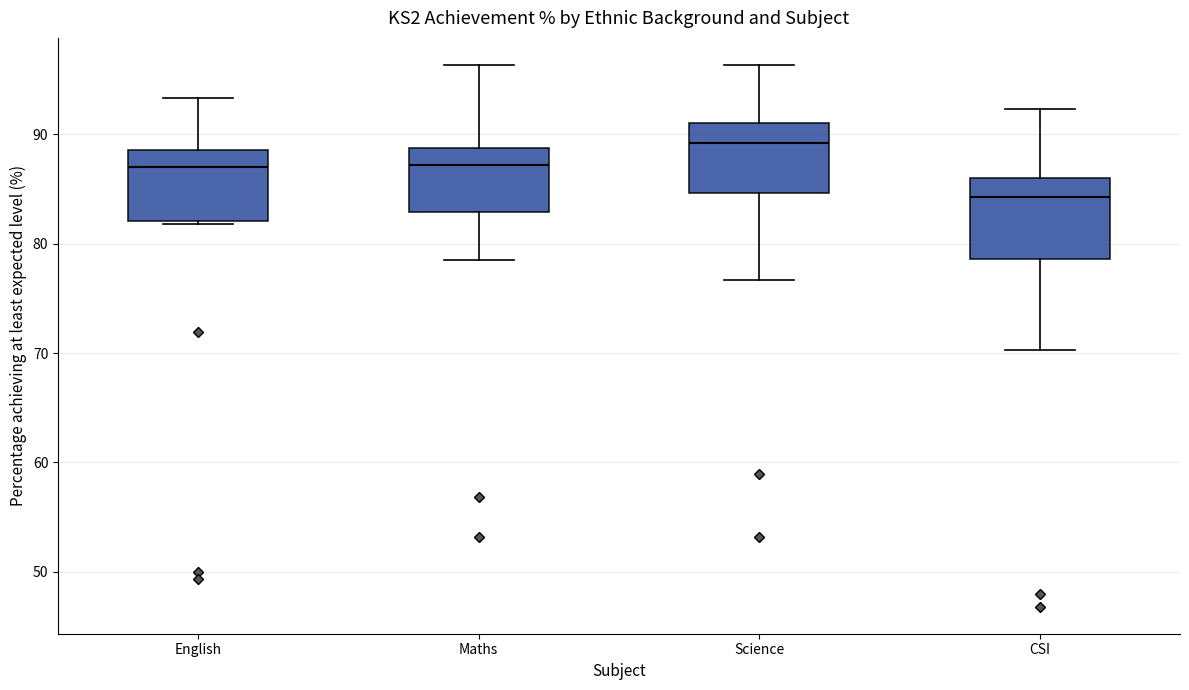

Reading left to right, transcribe this box plot: for each box, give where its median line is, the range the box spans, and where its two whiskers end, as read against the y-axis. The values are not printed on the chart, so give them approximately, as read against the axis.

English: median 87, box 82 to 89, whiskers 82 (just below the box's lower edge) to 93
Maths: median 87, box 83 to 89, whiskers 79 to 96
Science: median 89, box 85 to 91, whiskers 77 to 96
CSI: median 84, box 79 to 86, whiskers 70 to 92